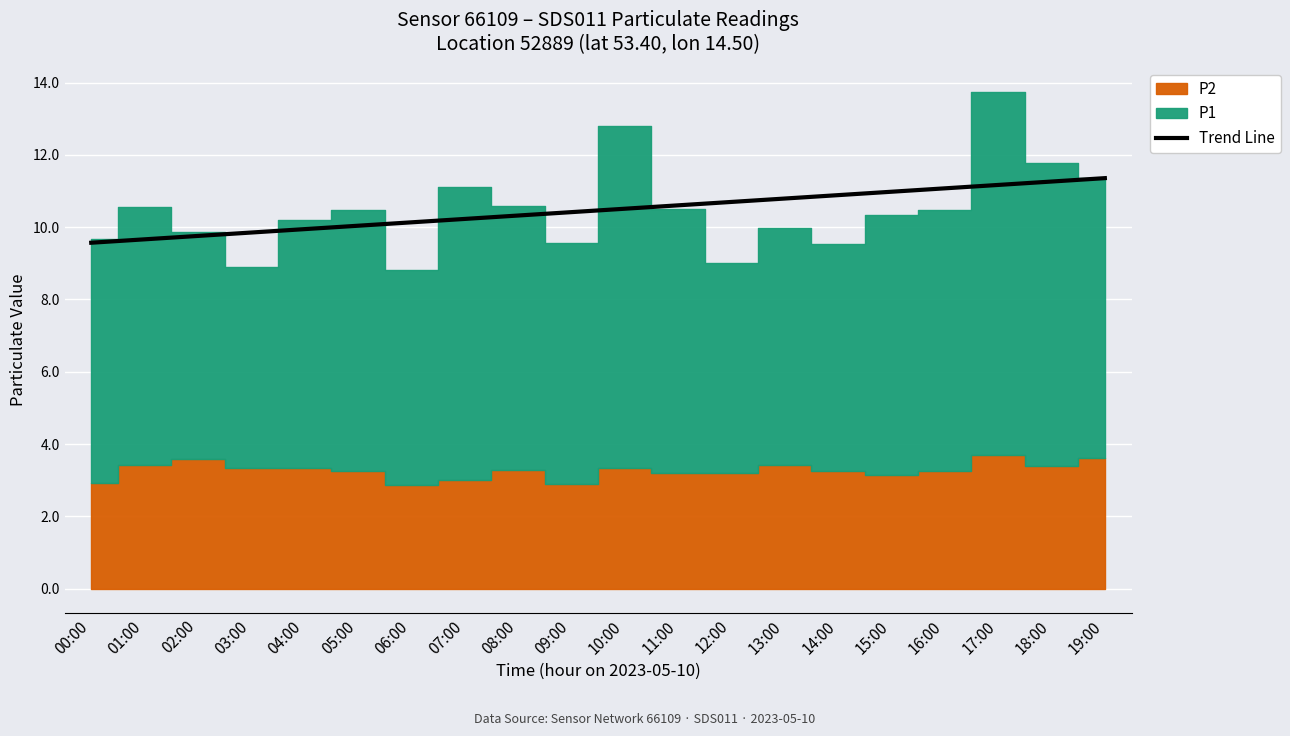

The chart shows a value of 14.6 at 13:00. True or false?

False